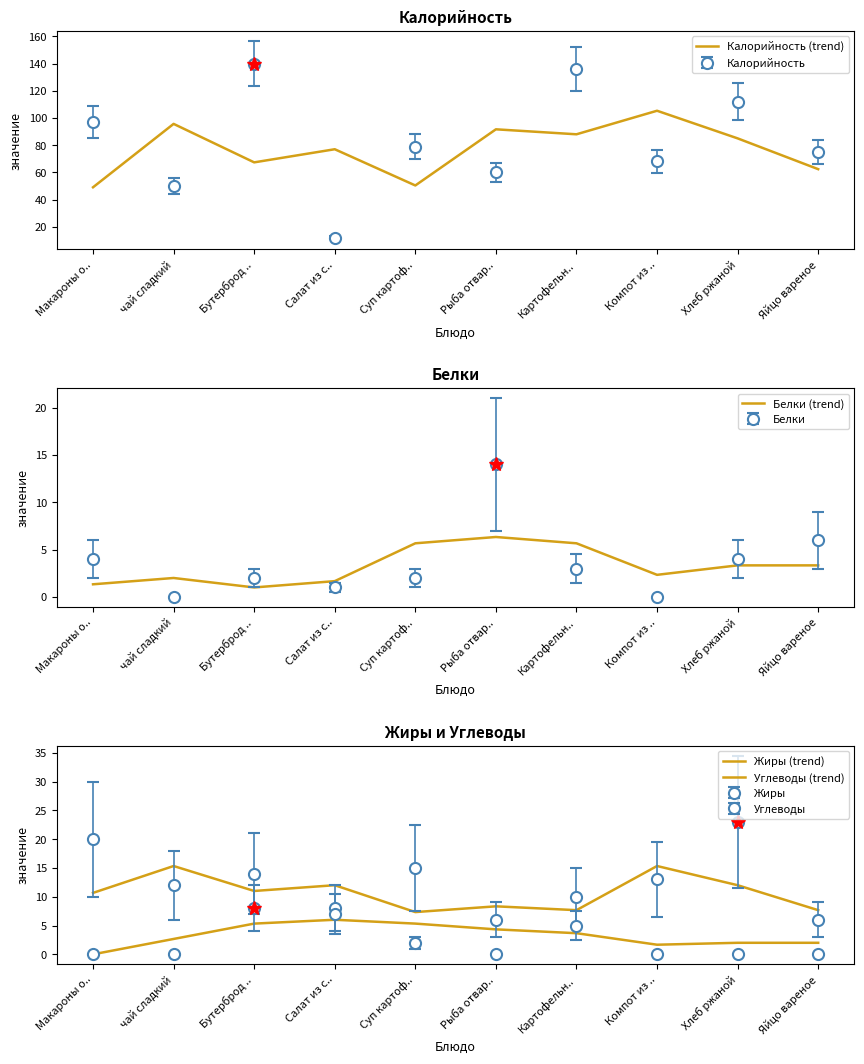

True or false: Углеводы (trend) and Белки (trend) cross at least once.

False